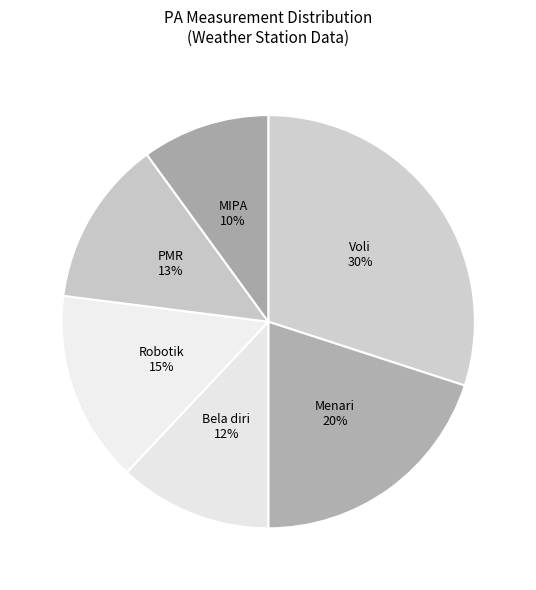

To the nearest percent, what percentage of the pie is Voli?

30%